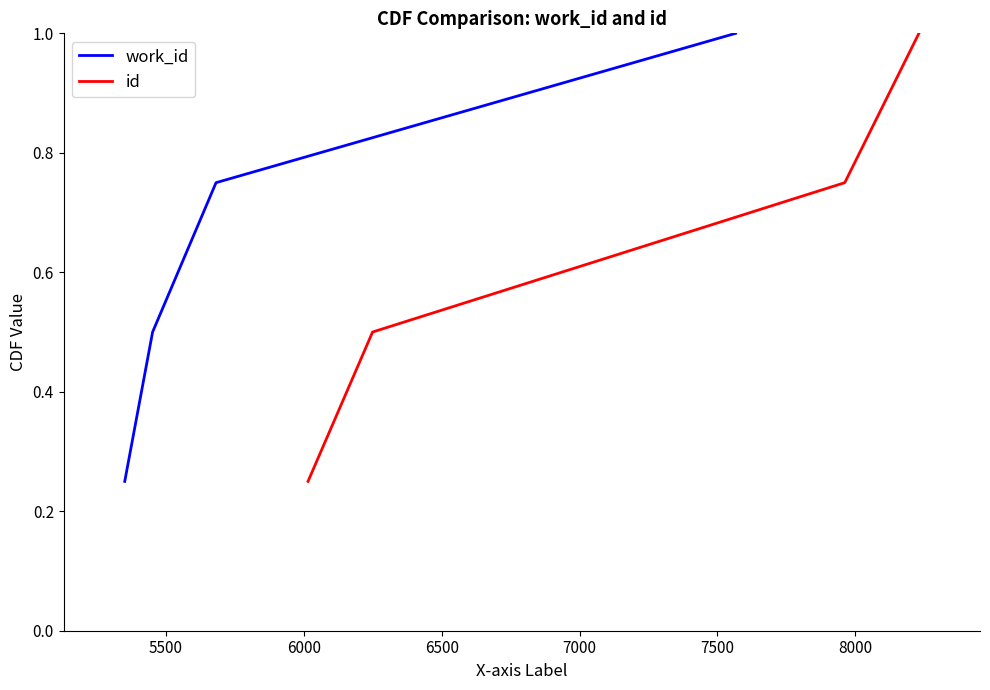

What is the maximum value for work_id?

1.0